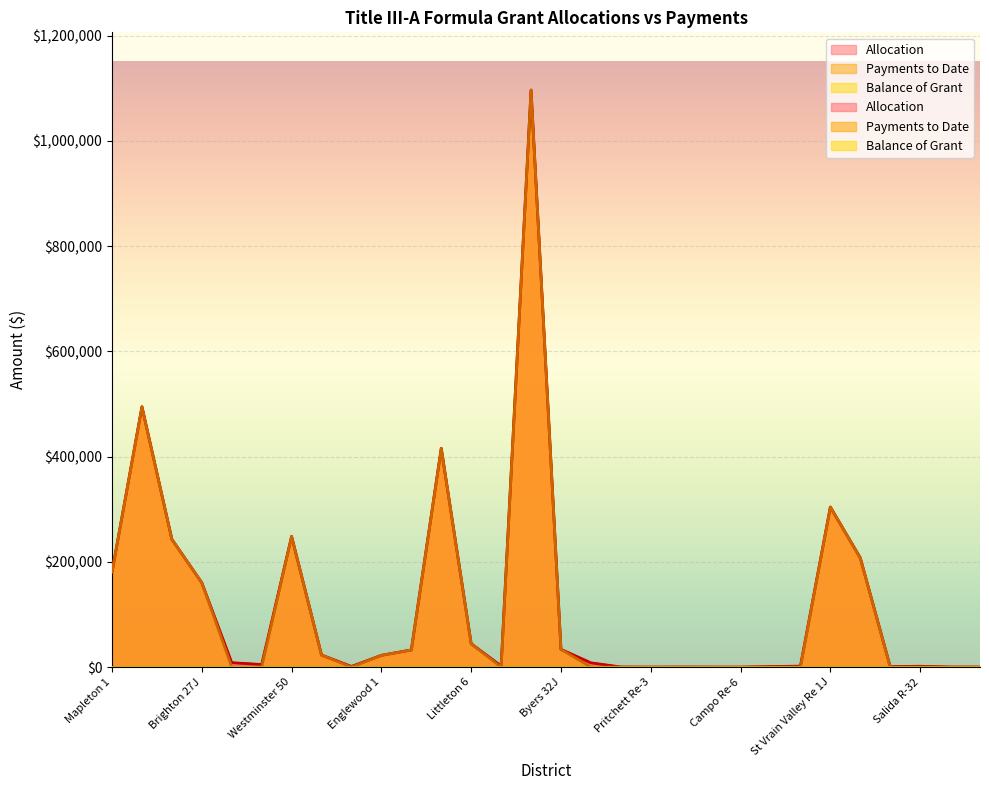

Is the value of Payments to Date at Mapleton 1 greater than the value of Allocation at Las Animas Re-1?

Yes